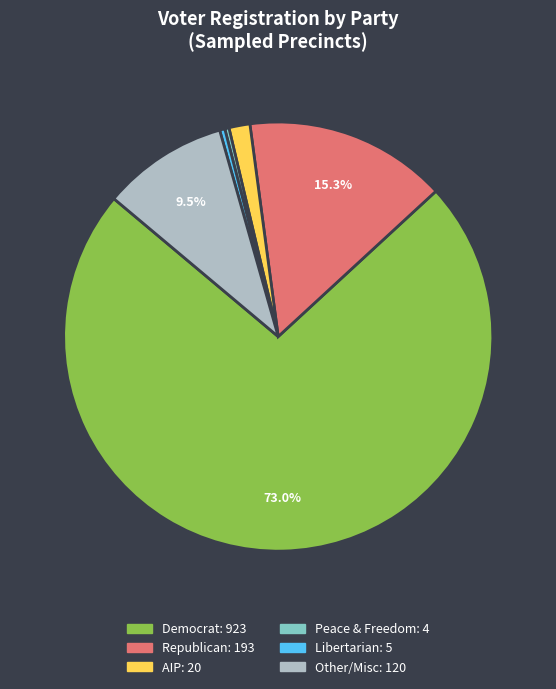

How many segments does this pie chart have?

6